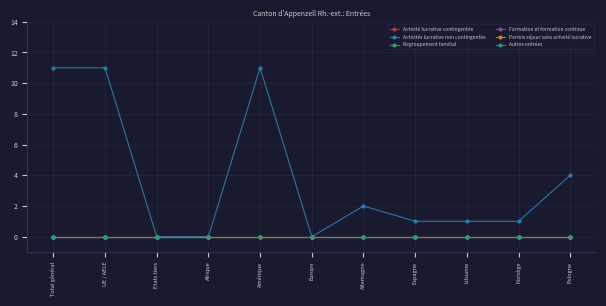

Rank the categories by Autres entrées value from lowest to highest.

Total général, UE / AELE, Etats tiers, Afrique, Amérique, Europe, Allemagne, Espagne, Lituanie, Norvège, Pologne